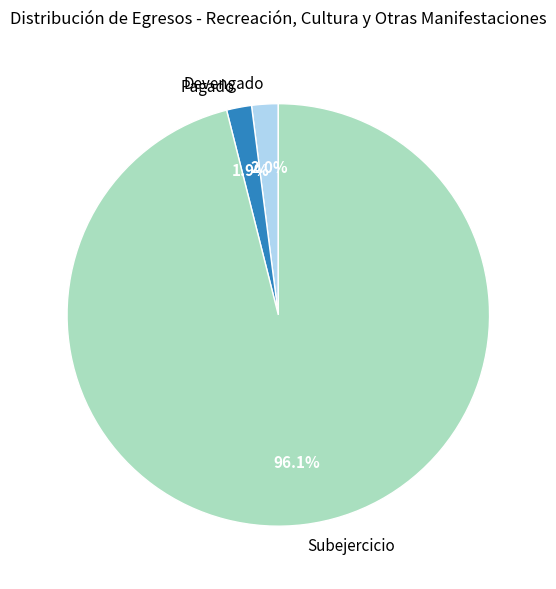

What percentage do Pagado and Subejercicio together represent?

98.0%